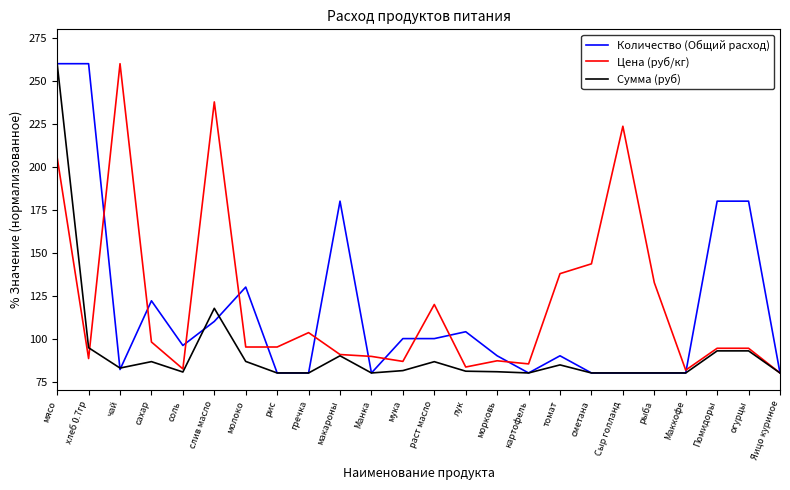

At which category is the sum across all series the highest?

мясо